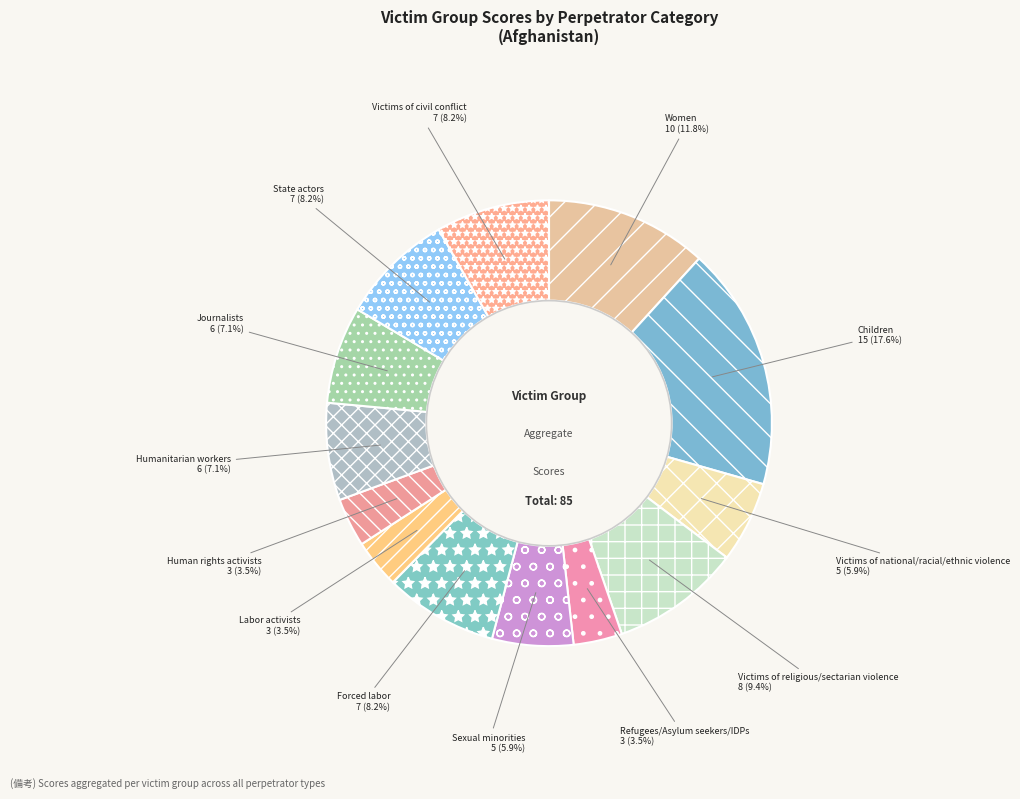

Count the number of slices in the pie.

13